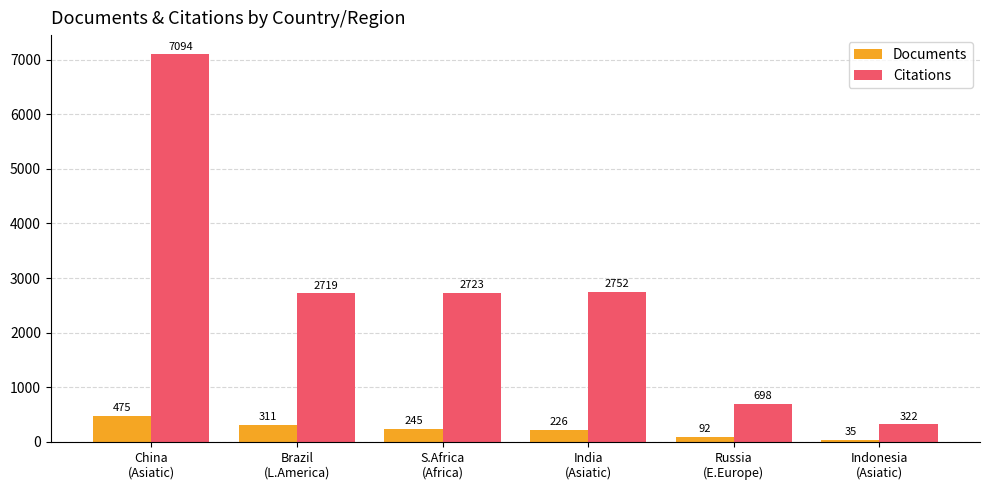

What position from the right is India
(Asiatic)?

3